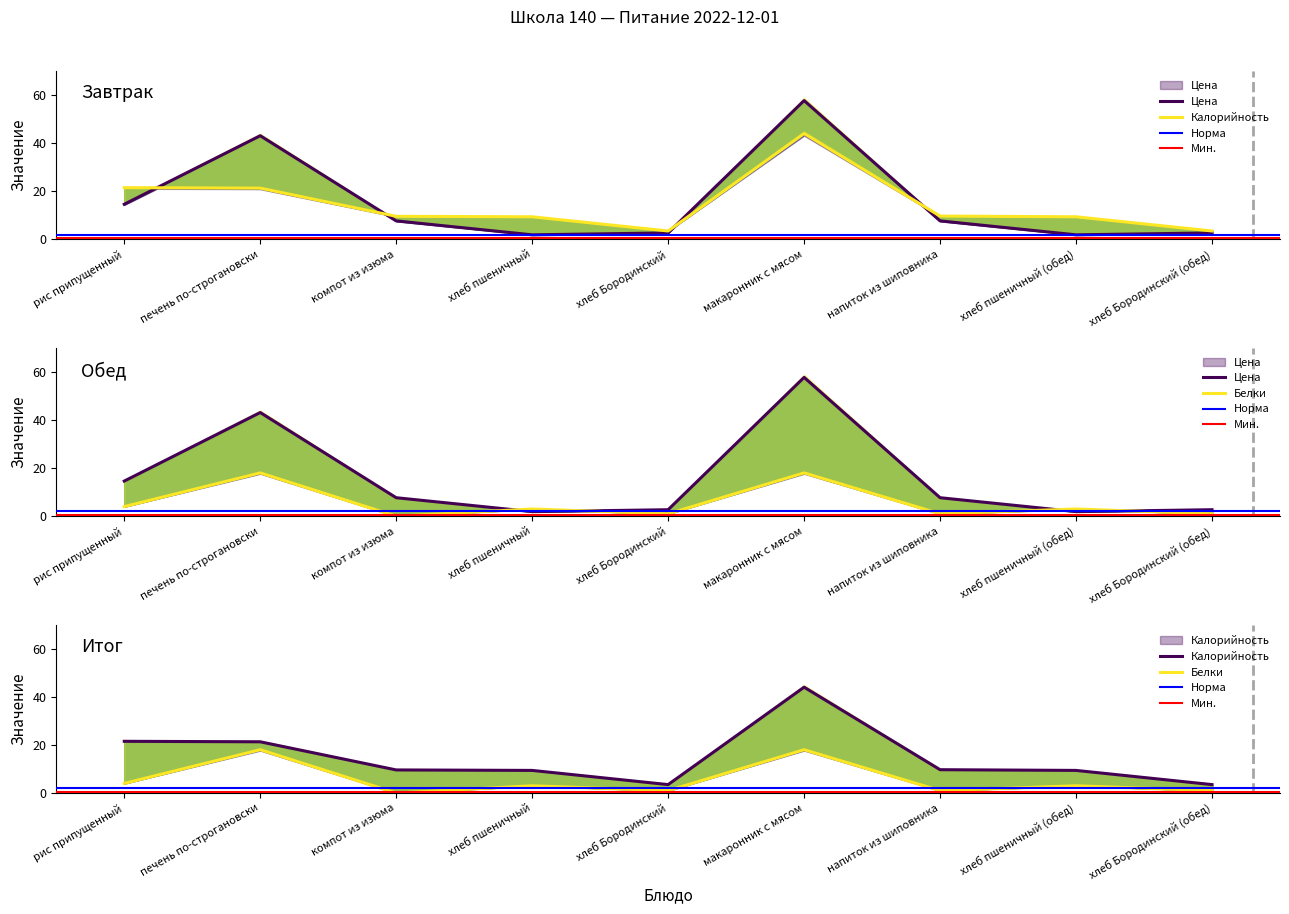

In Цена, how many points are lower than both neighbors (excluding endpoints)?

2